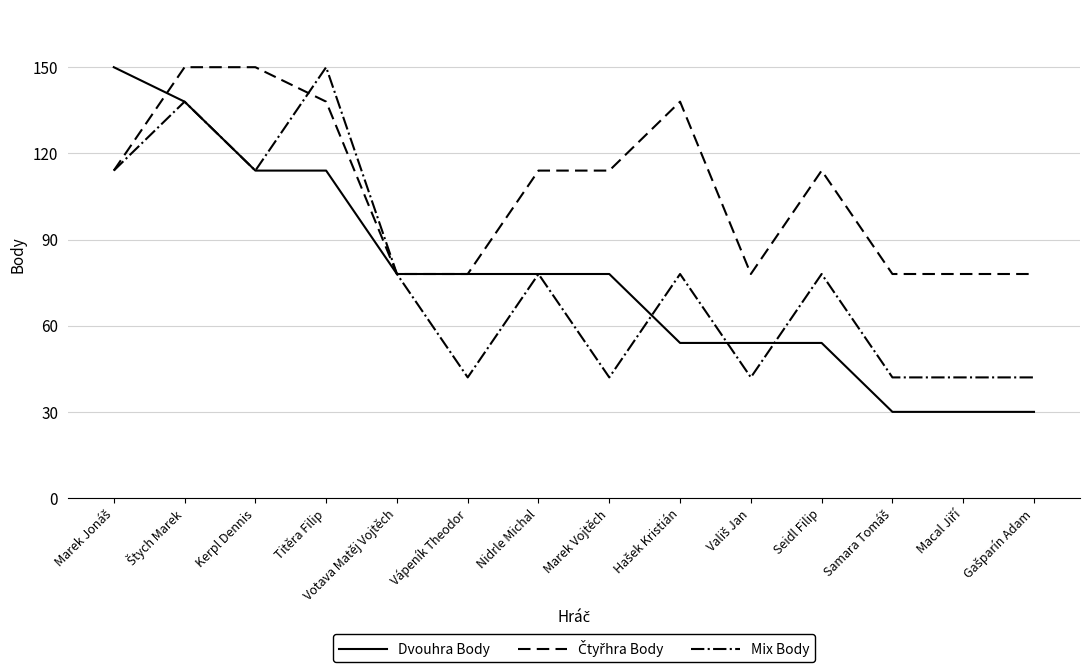

The Dvouhra Body series shows 51 at Marek Vojtěch. True or false?

False